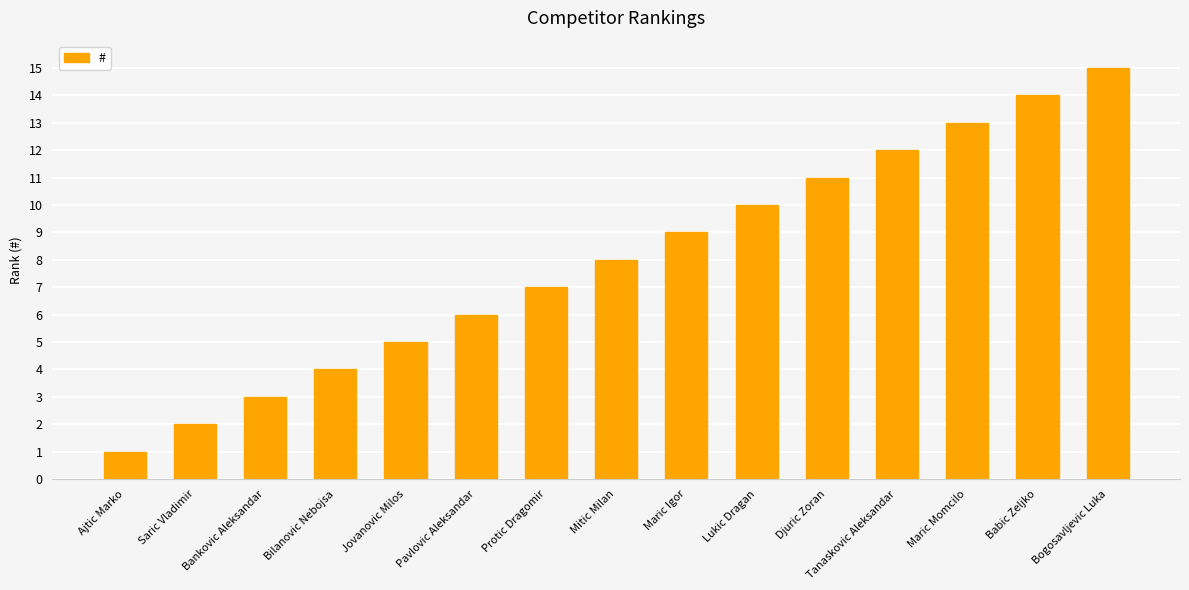

Approximately how many times larger is the value at Lukic Dragan compared to Bankovic Aleksandar?

3.3